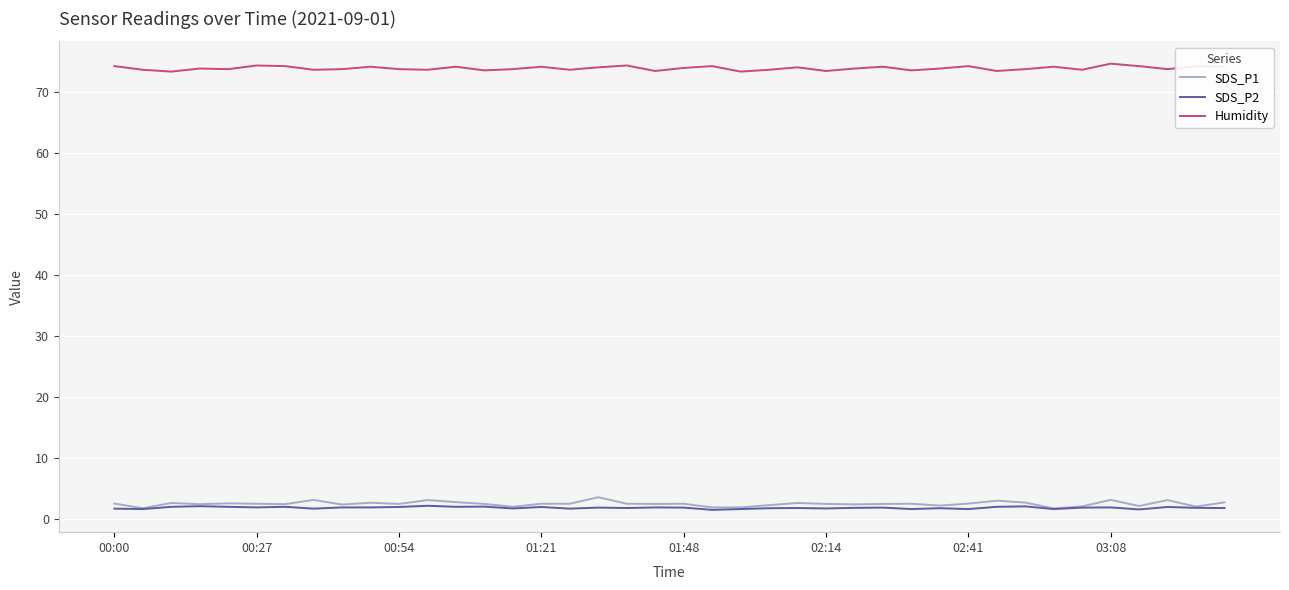

Which series has the largest total across all categories?

Humidity